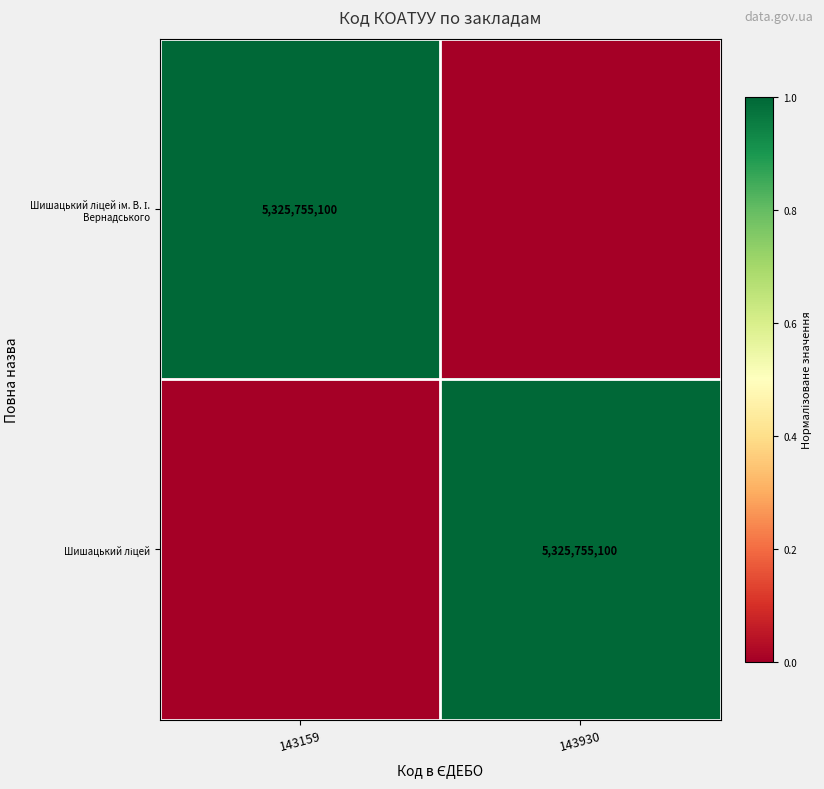

The Шишацький ліцей series shows 0 at 143159. True or false?

False